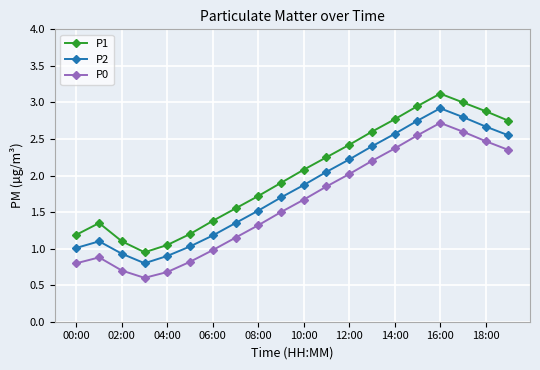

How many lines are shown in the chart?

3